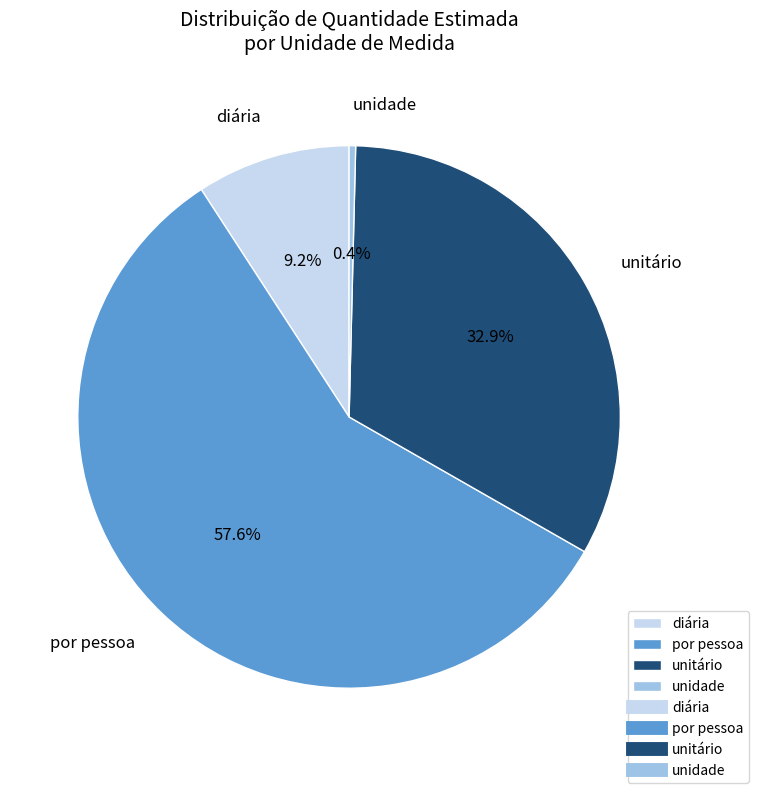

Does diária account for over 50% of the chart?

No